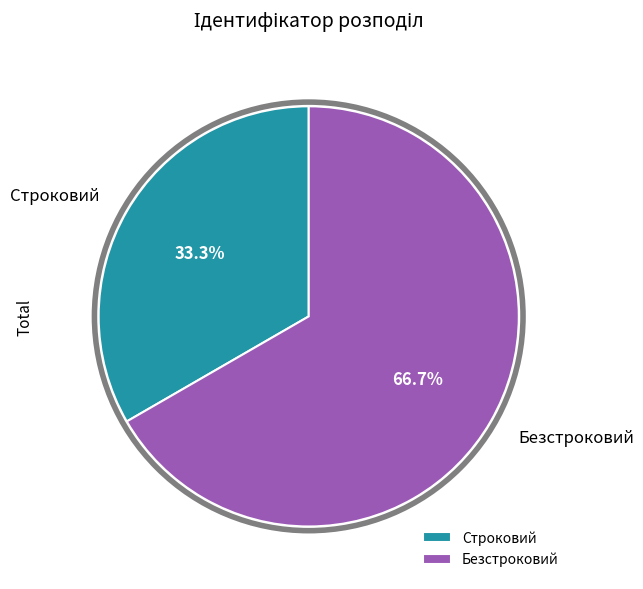

To the nearest percent, what is the average slice percentage?

50%